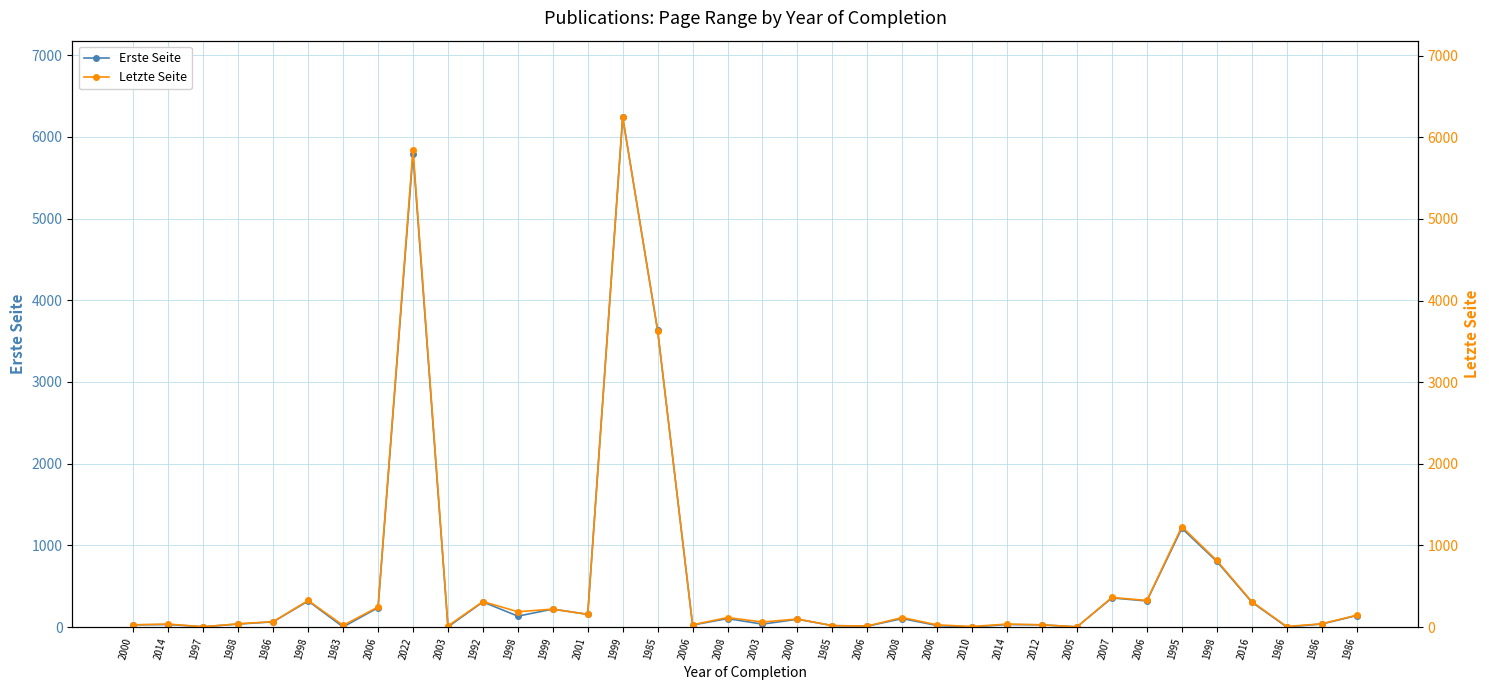

How many interior local valleys does the Letzte Seite series have?

12